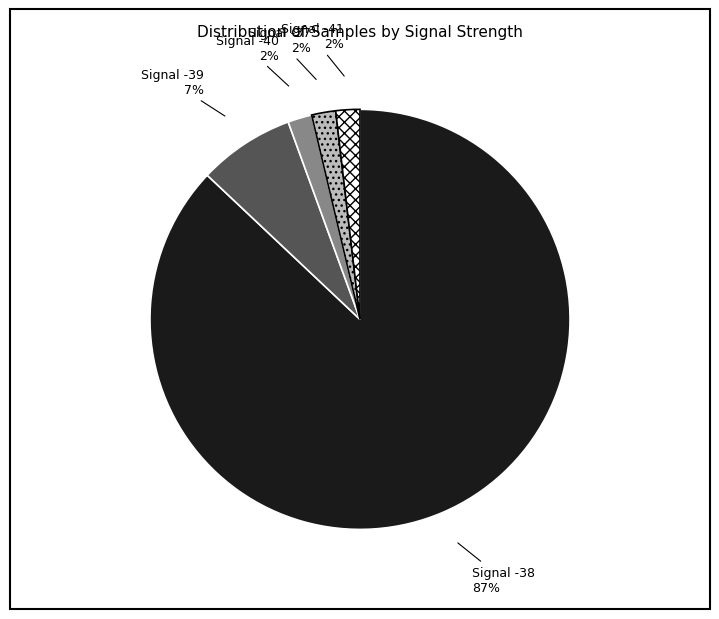

To the nearest percent, what is the difference between the largest and smallest slice percentages?

85%